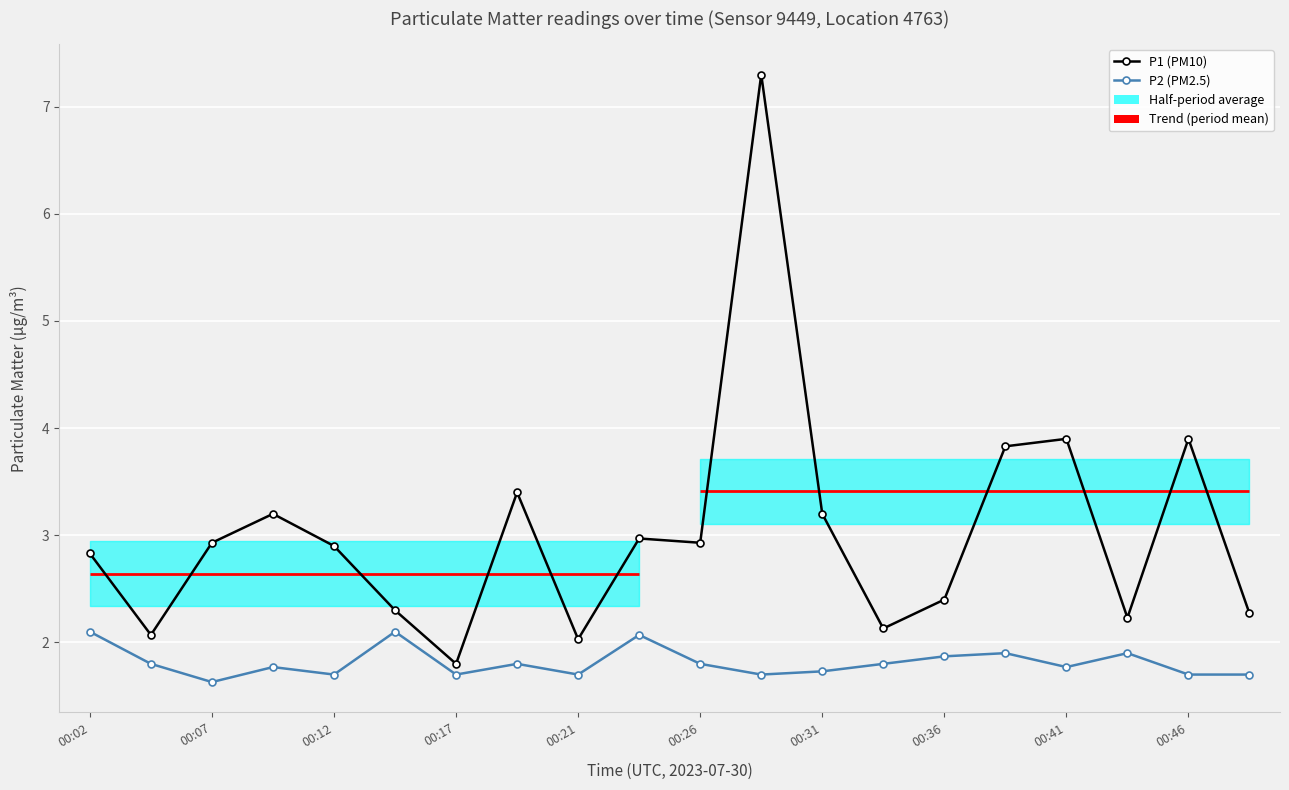

Reading left to right, extract all data points from this chart.

P1 (PM10): 2.8	2.1	2.9	3.2	2.9	2.3	1.8	3.4	2.0	3.0	2.9	7.3	3.2	2.1	2.4	3.8	3.9	2.2	3.9	2.3
P2 (PM2.5): 2.1	1.8	1.6	1.8	1.7	2.1	1.7	1.8	1.7	2.1	1.8	1.7	1.7	1.8	1.9	1.9	1.8	1.9	1.7	1.7